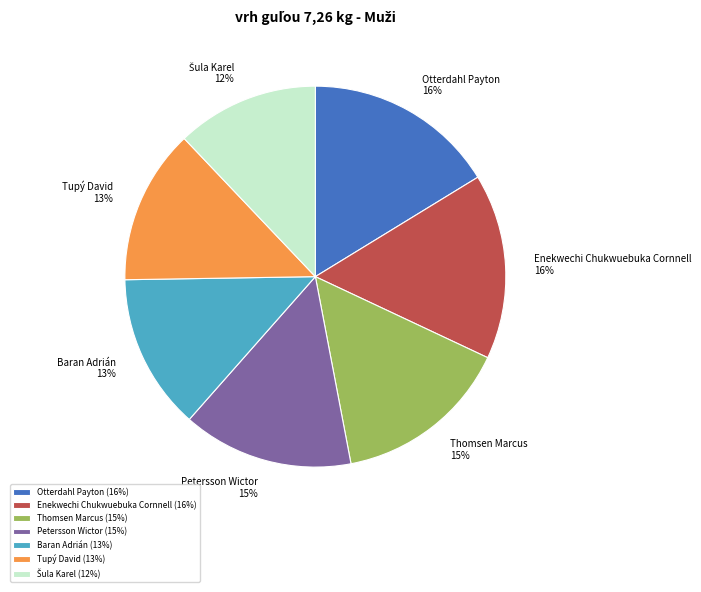

To the nearest percent, what is the combined percentage of Baran Adrián and Tupý David?

26%